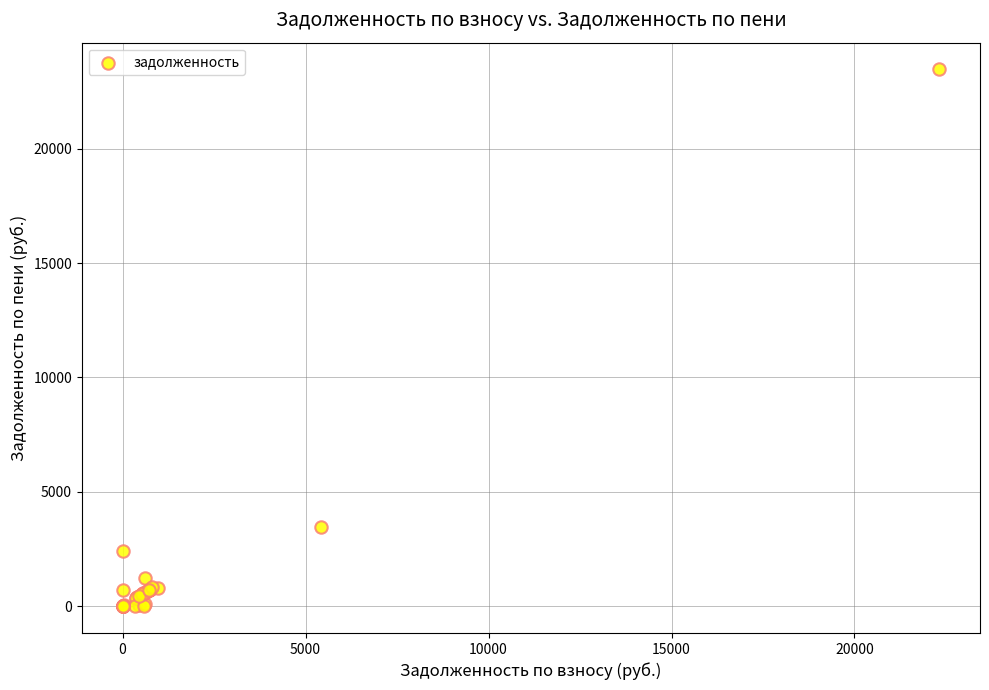

What Y value in the scatter plot is closest to 11732?

3453.7